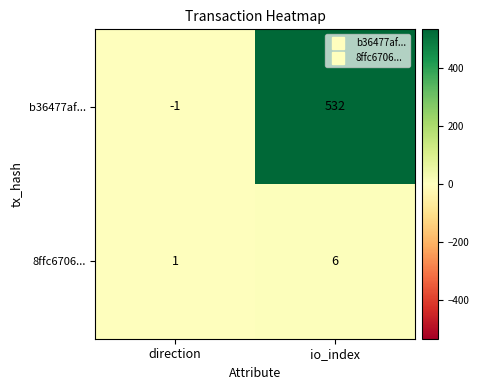

What is the sum of the 8ffc6706... values at direction and io_index?

7